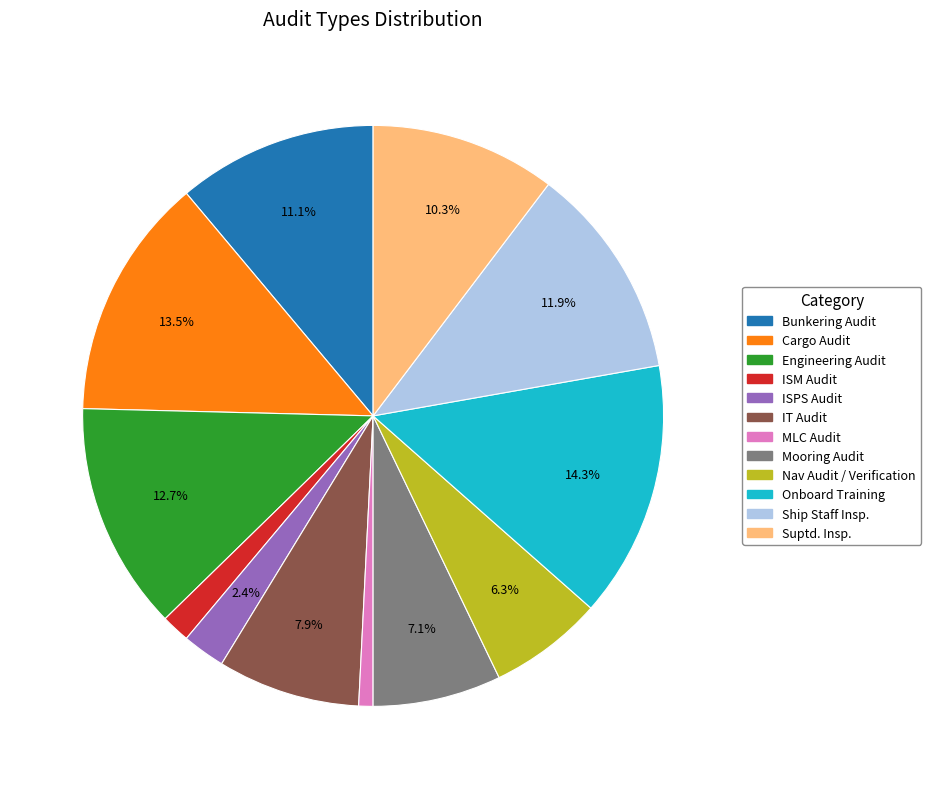

Which category has the smallest portion of the pie?

MLC Audit